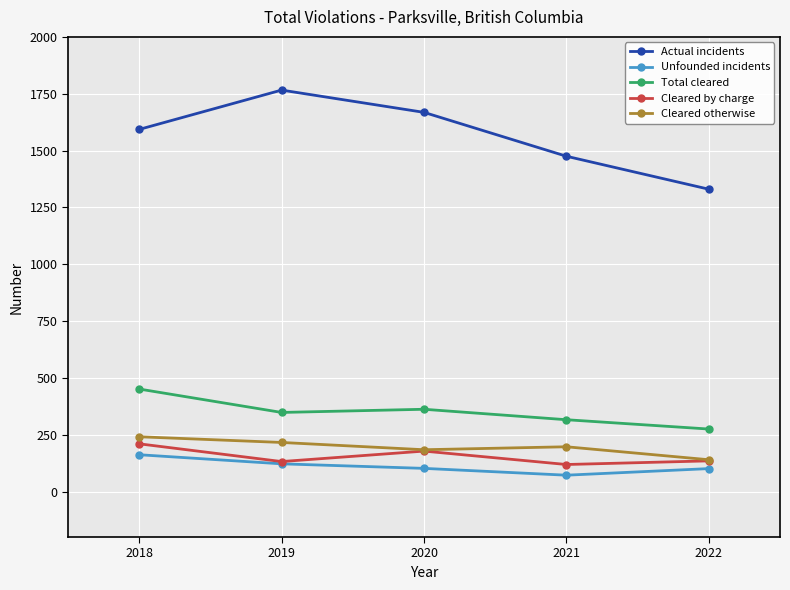

What is the total value across all series at 2018?

2657